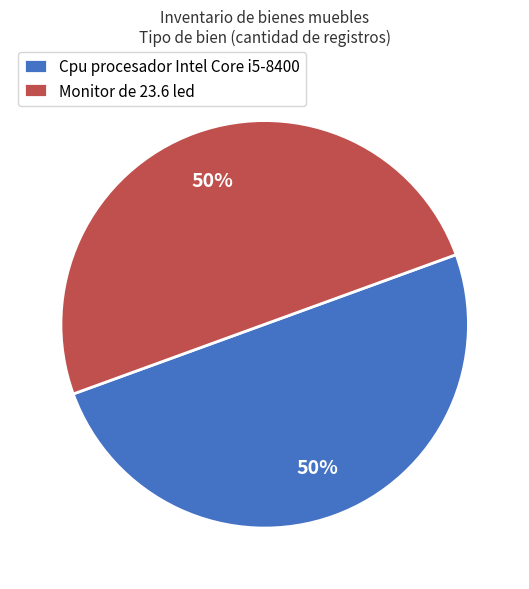

Is it true that Cpu procesador Intel Core i5-8400 is 39% of the pie?

False